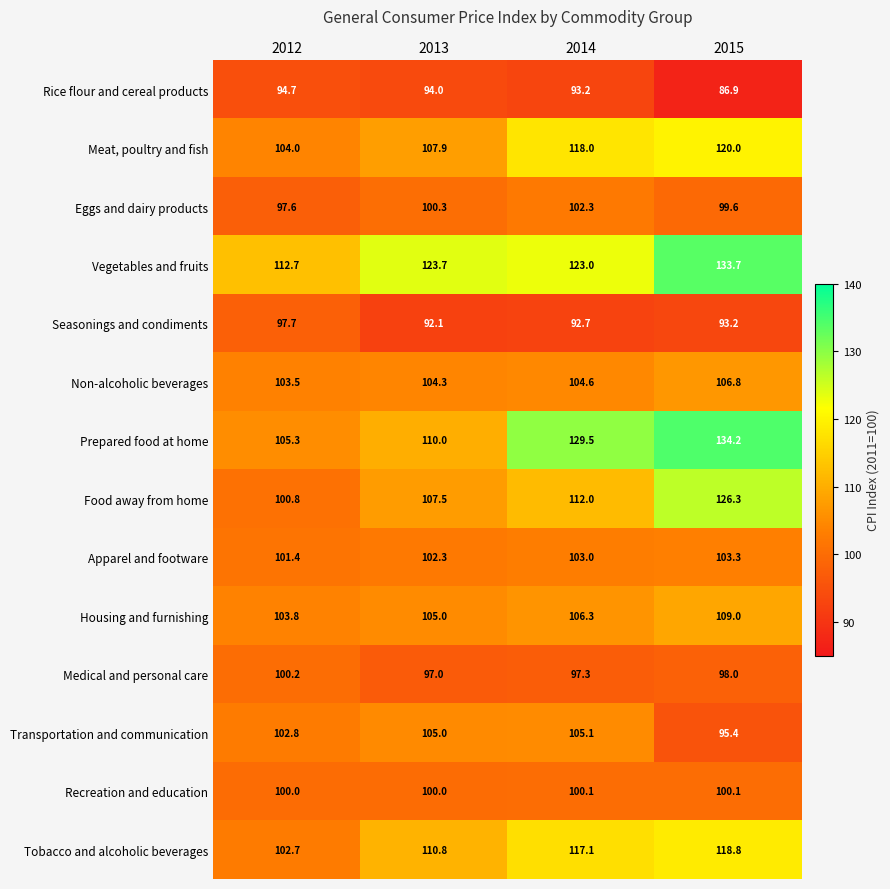

What is the difference between the maximum and minimum values in the Medical and personal care series?

3.2